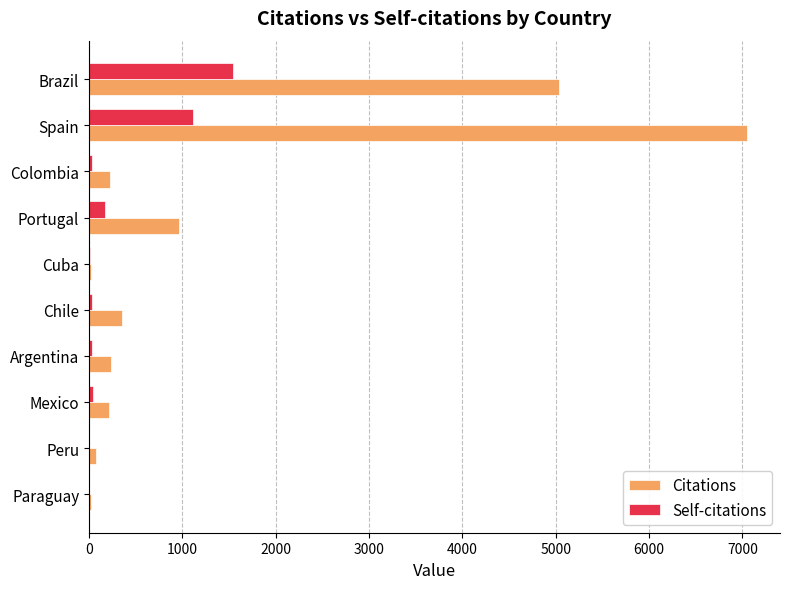

Where is Citations nearest to the value 3536?

Brazil